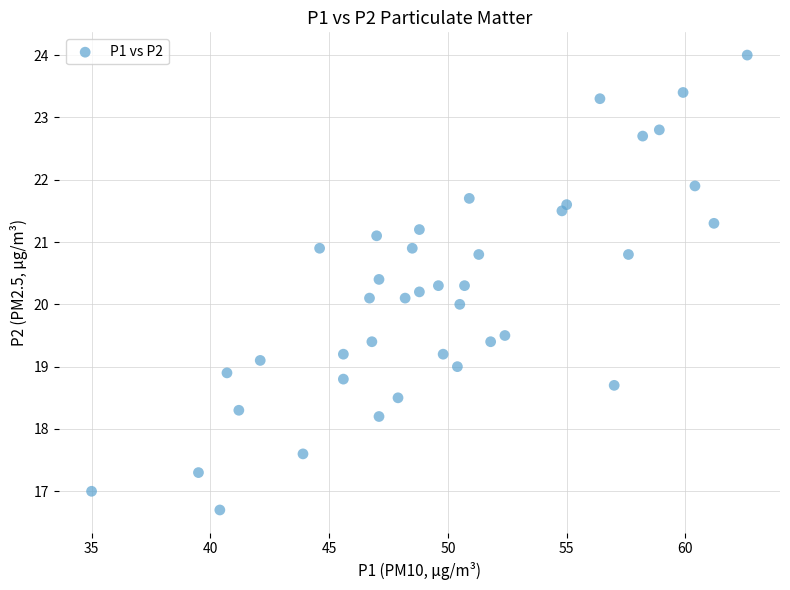

What is the range of X values (max minus min)?

27.6